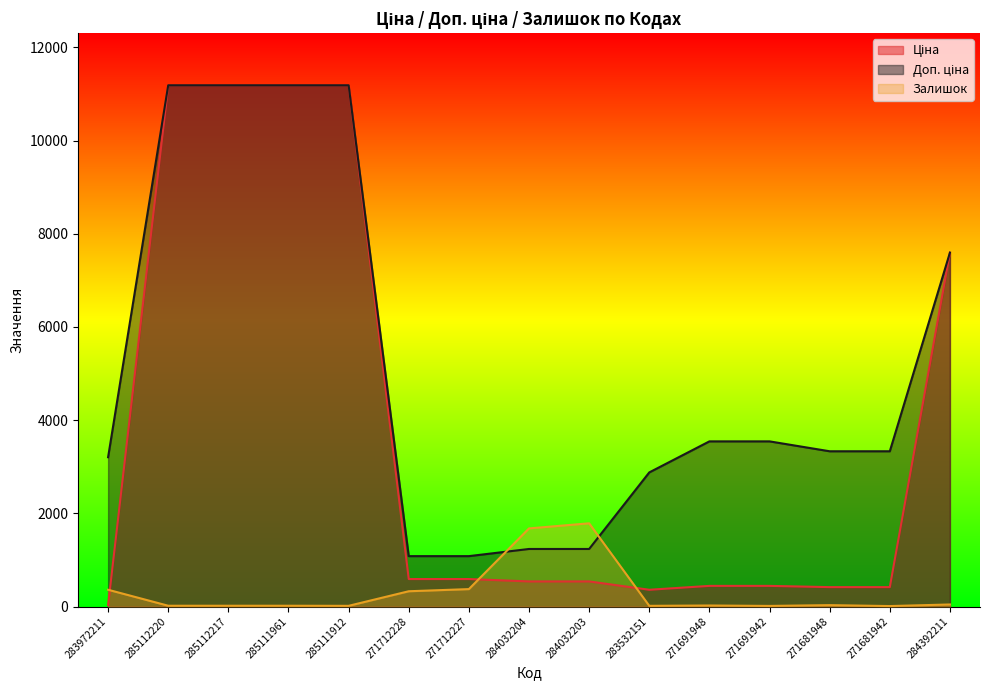

True or false: Доп. ціна and Ціна cross at least once.

False